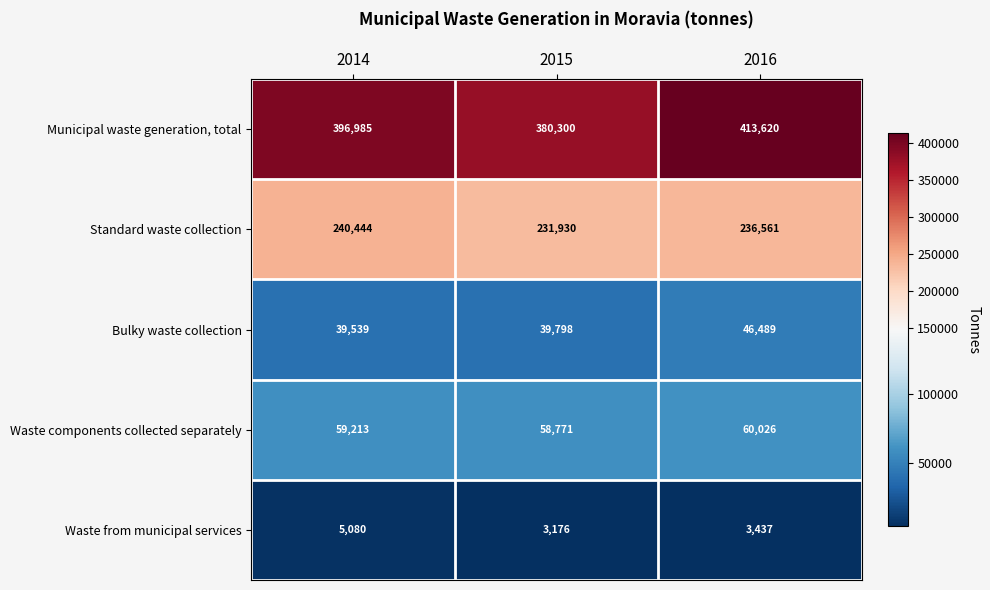

What is the difference between the Standard waste collection values at 2015 and 2016?

4631